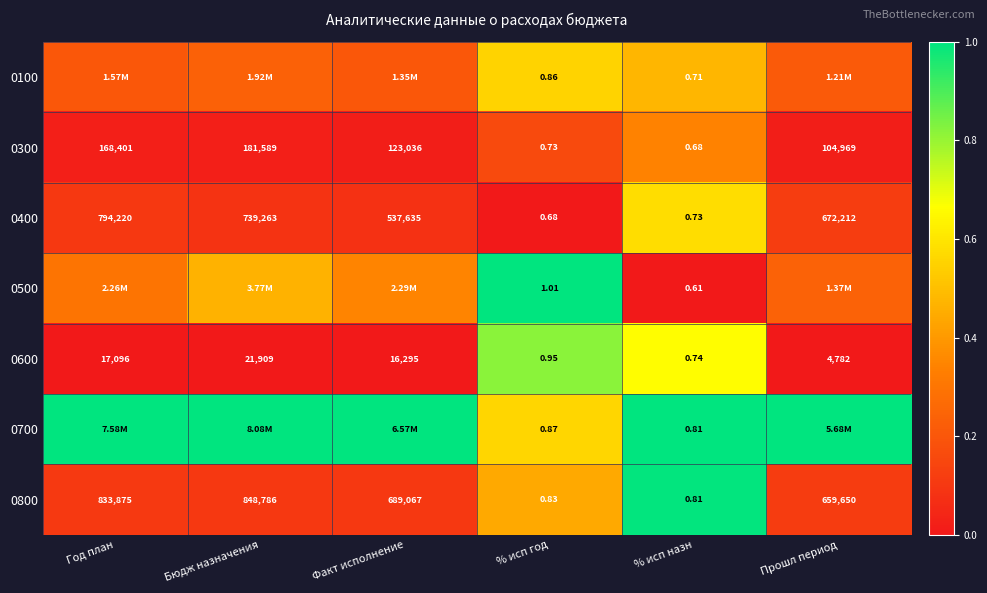

List the labels in order of 0600 value, largest first.

Бюдж назначения, Год план, Факт исполнение, Прошл период, % исп год, % исп назн